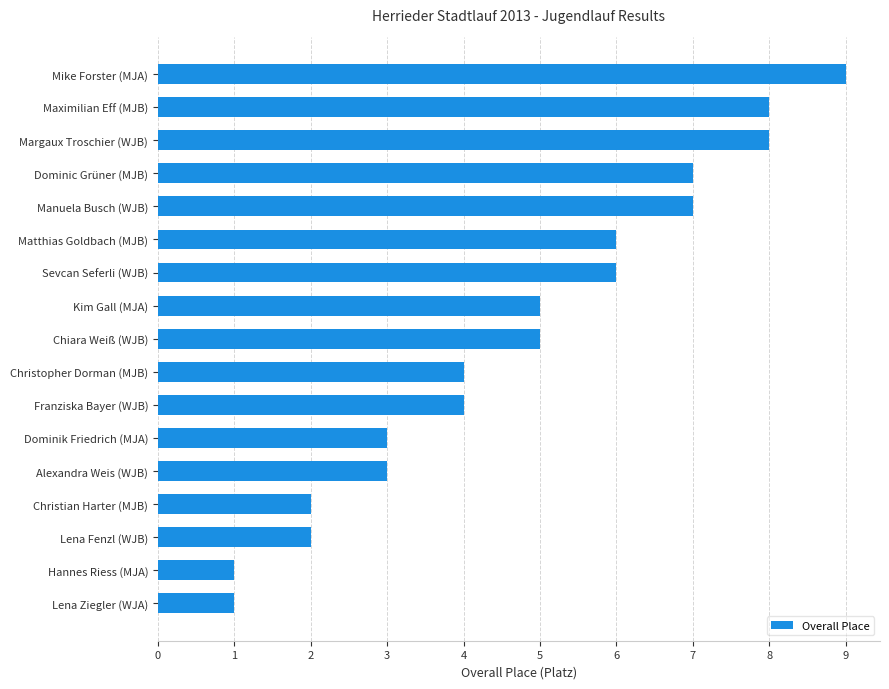

How many data points are less than 5?

8